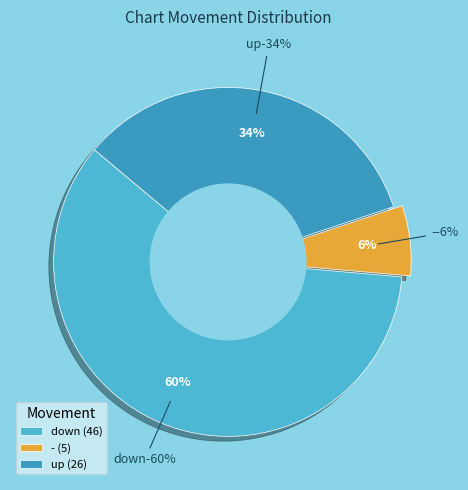

Rank the categories by value from lowest to highest.

-, up, down